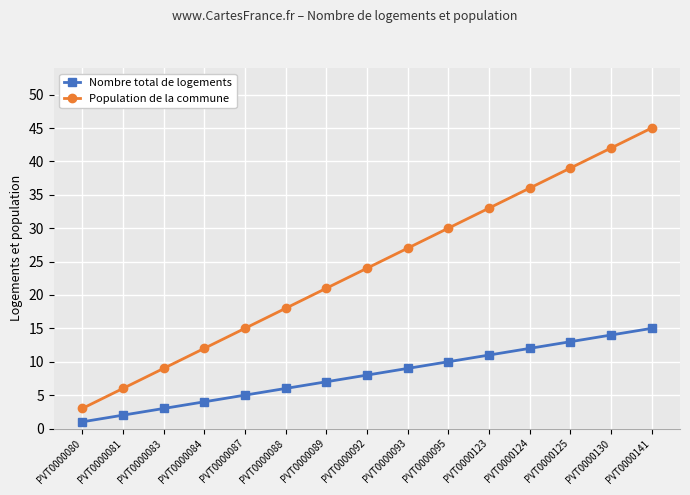

At PVT0000093, list the series in order from largest to smallest.

Population de la commune, Nombre total de logements